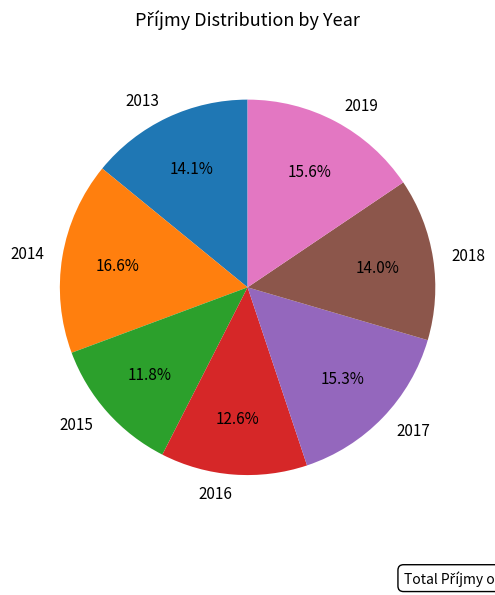

Is there any slice that represents more than half of the pie?

No